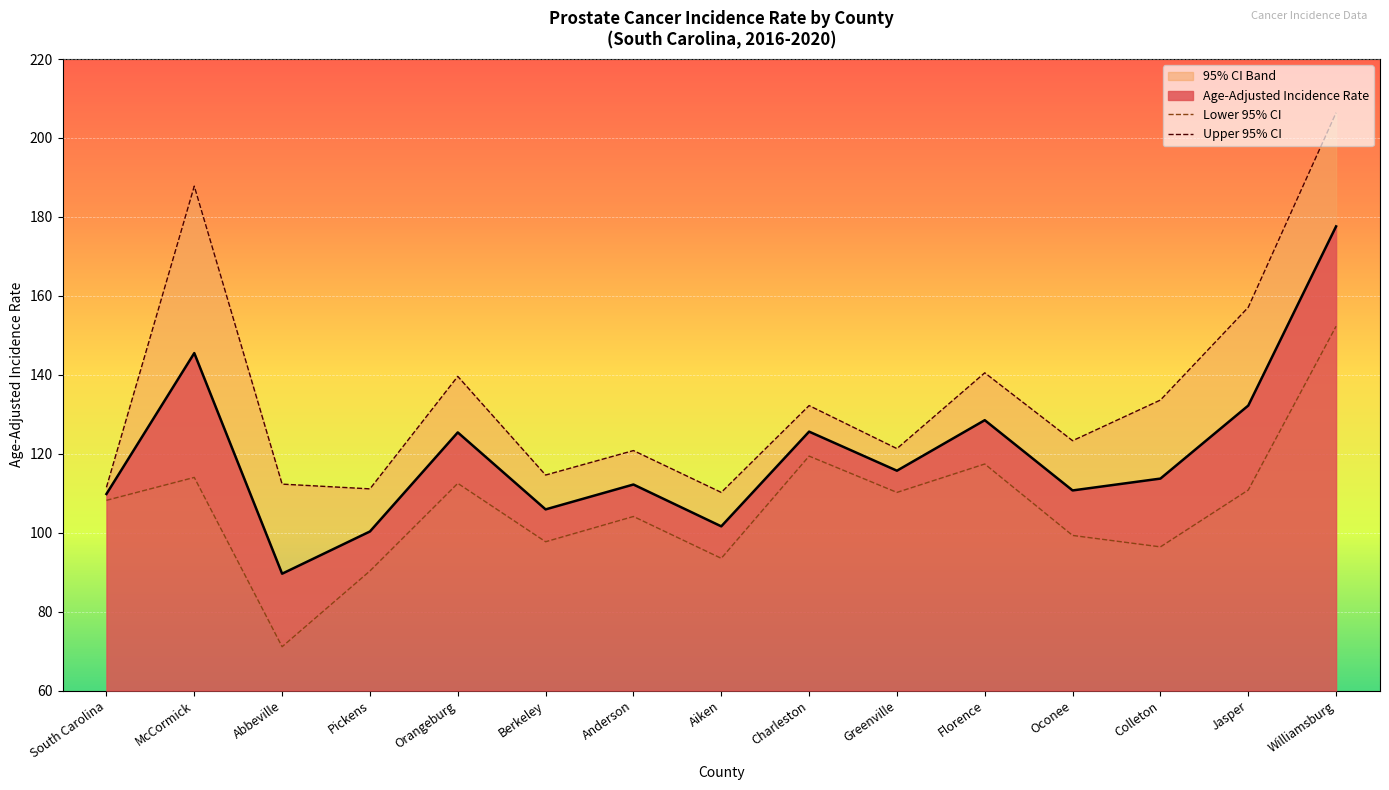

True or false: Upper 95% CI has more than 2 points higher than both neighbors.

True